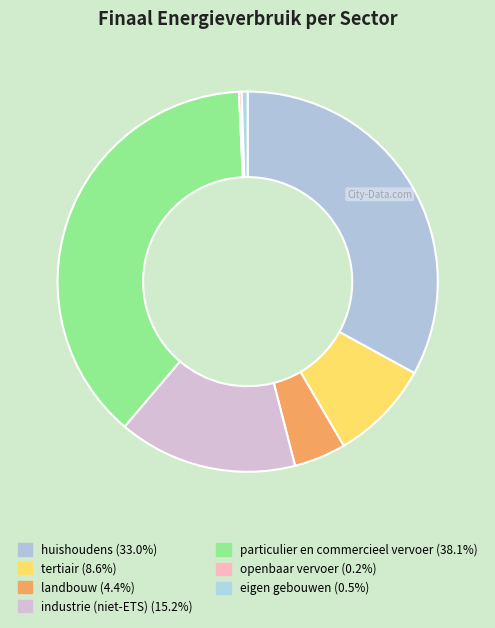

How many slices are in this pie chart?

7